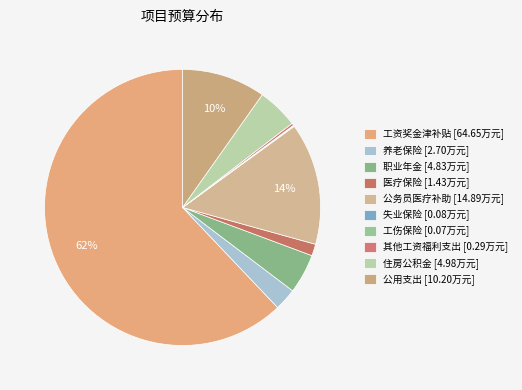

Is it true that 医疗保险 is 13% of the pie?

False